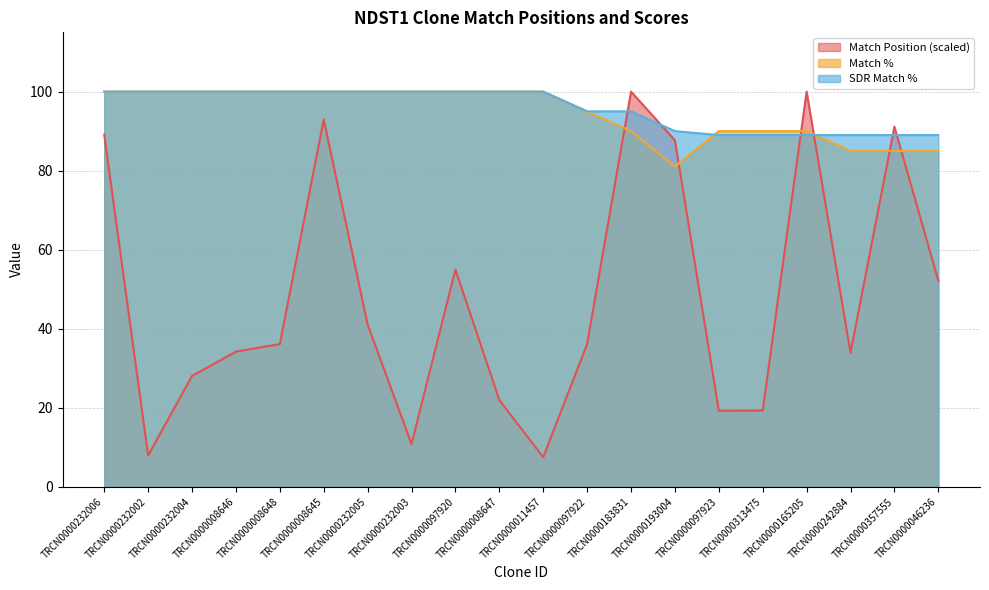

In Match Position, how many points are lower than both neighbors (excluding endpoints)?

5